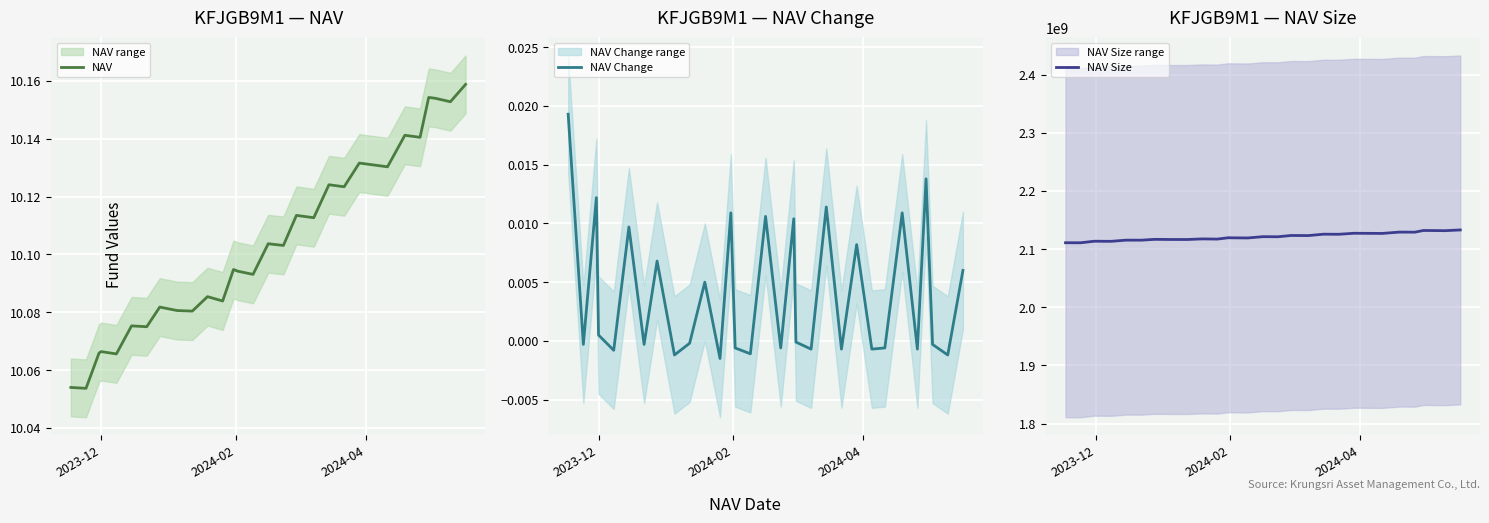

True or false: NAV Change has more than 1 points higher than both neighbors.

True